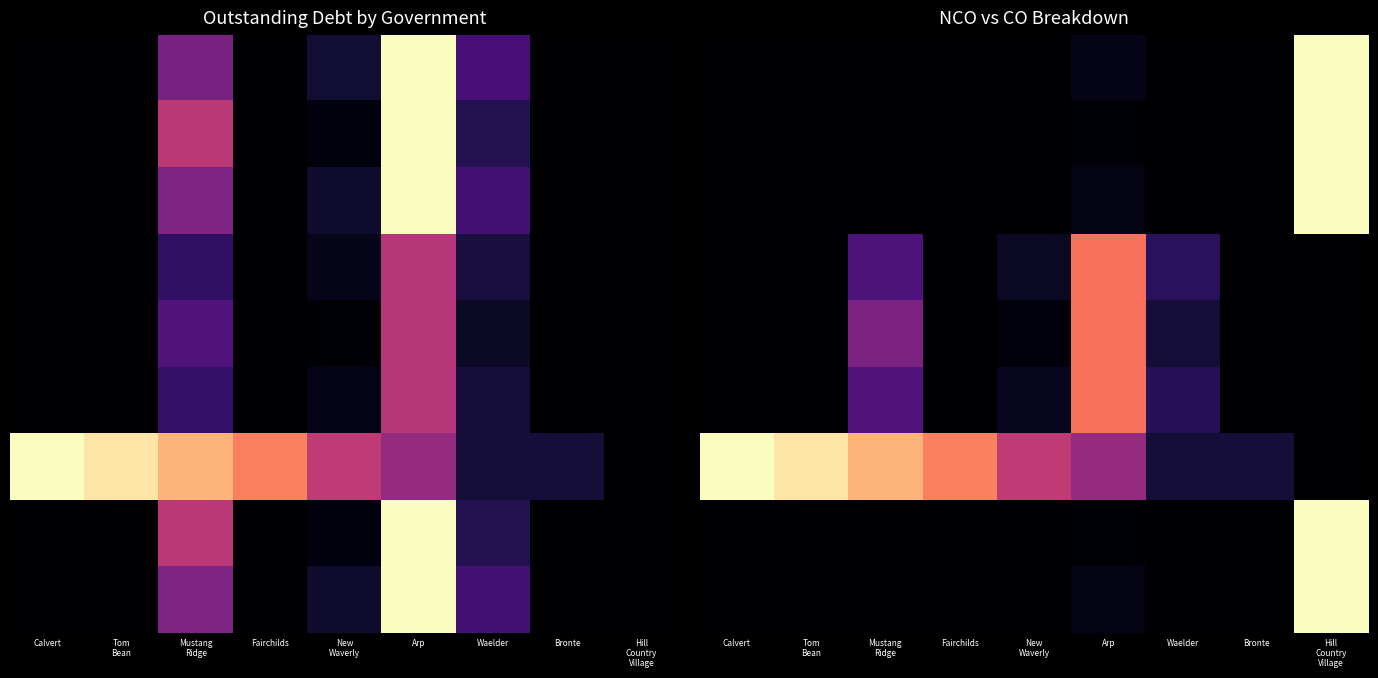

Which category has the lowest value across all series?

Calvert